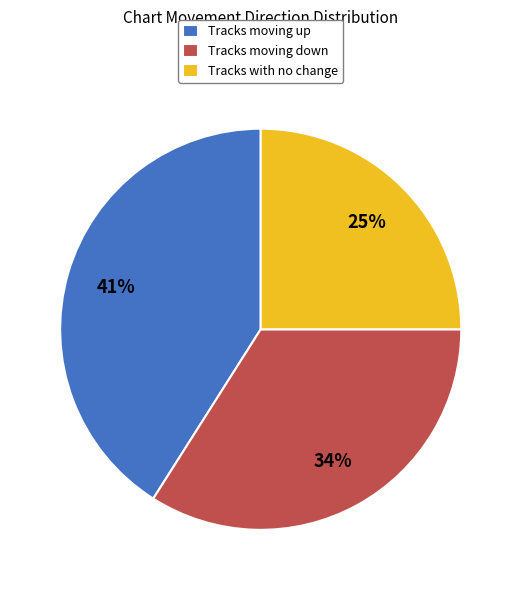

Does any single category account for the majority?

No